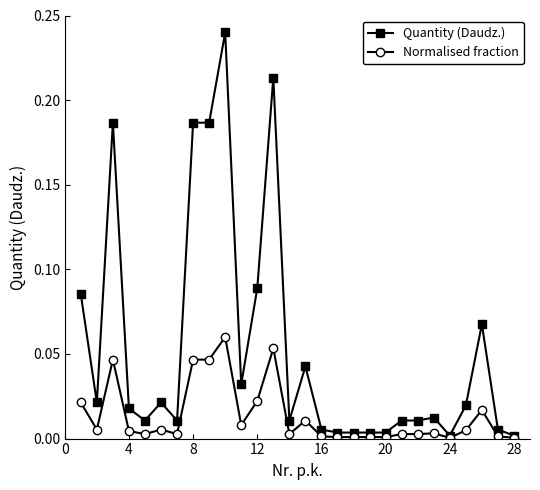

Which series has the largest total across all categories?

Quantity (Daudz.)